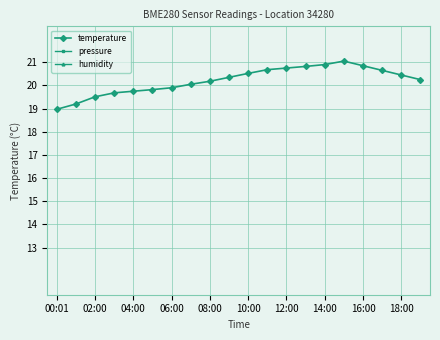

What are all the series names shown in the legend?

temperature, pressure, humidity